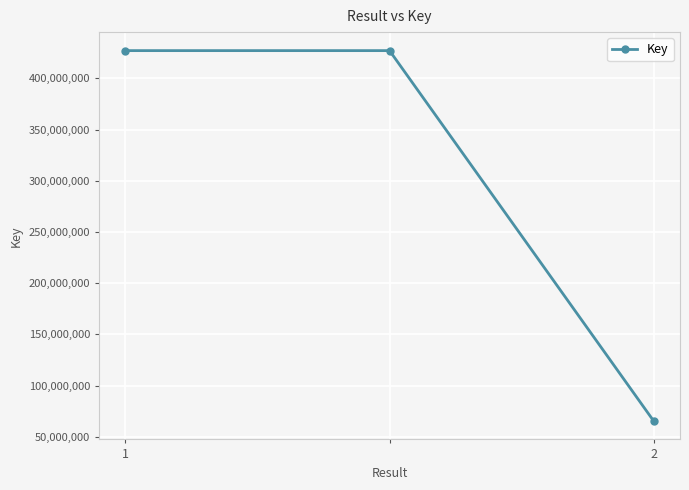

What is the greatest value displayed?

427012546